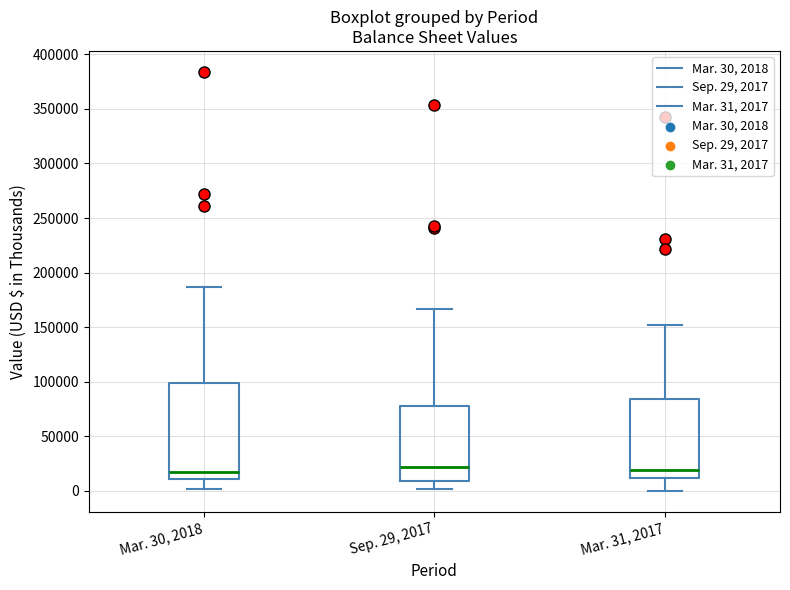

Comparing the boxes themselves (not the whiskers), which one is the tallest?

Mar. 30, 2018